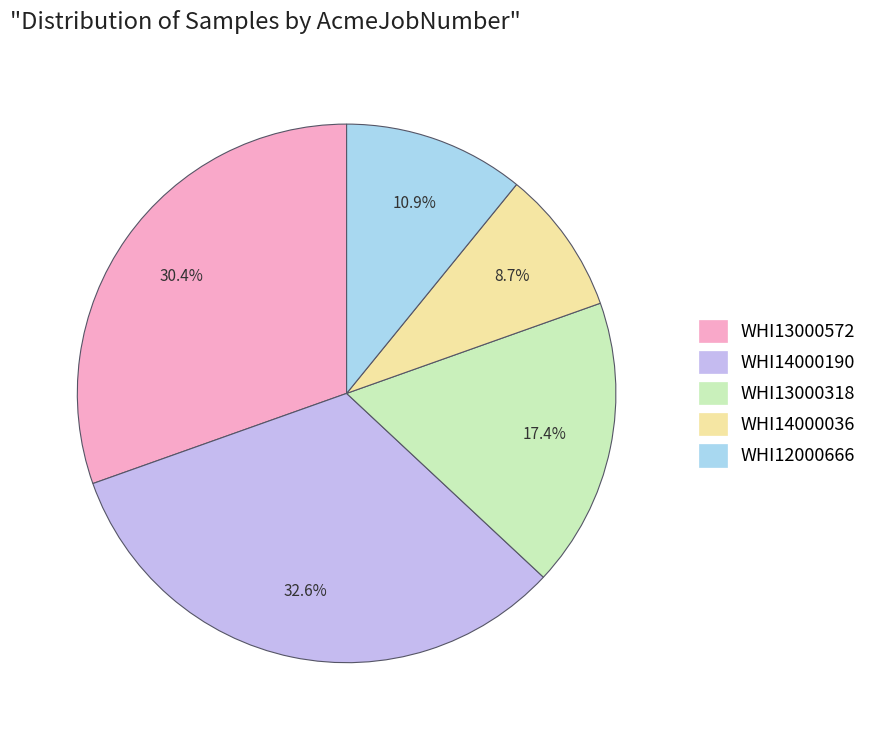

To the nearest percent, what is the difference between the largest and smallest slice percentages?

24%